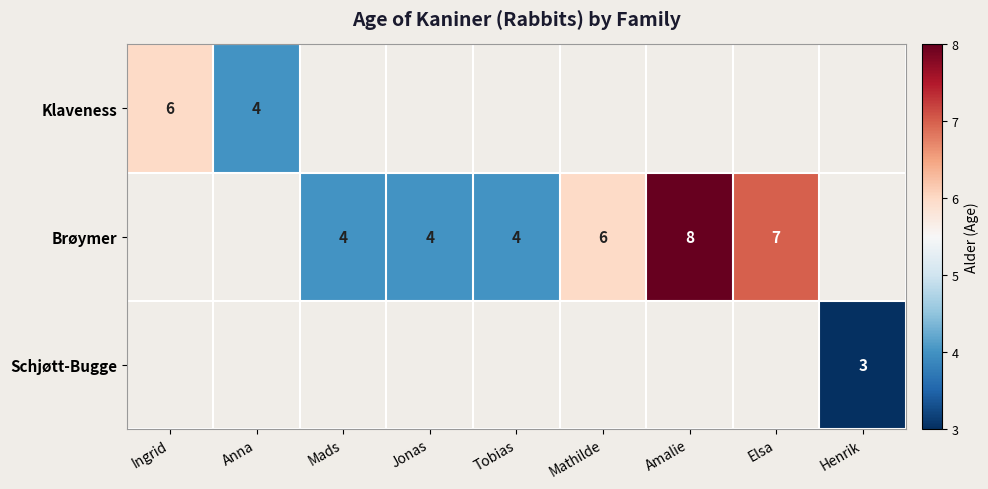

The Brøymer series shows 4 at Tobias. True or false?

True